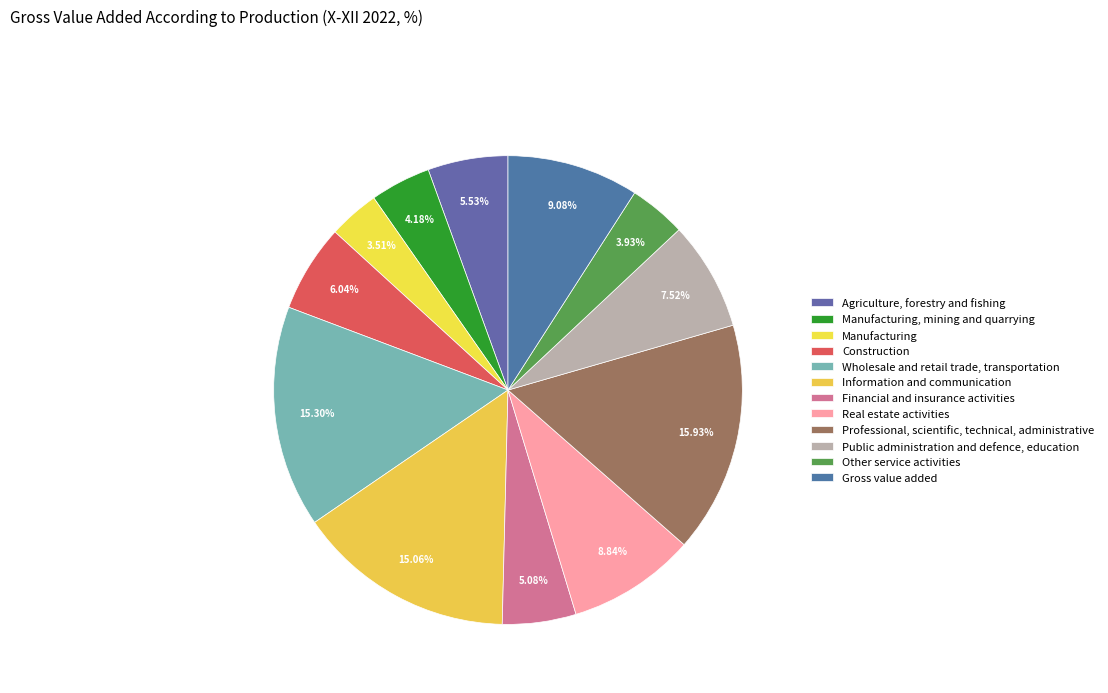

Count the number of slices in the pie.

12